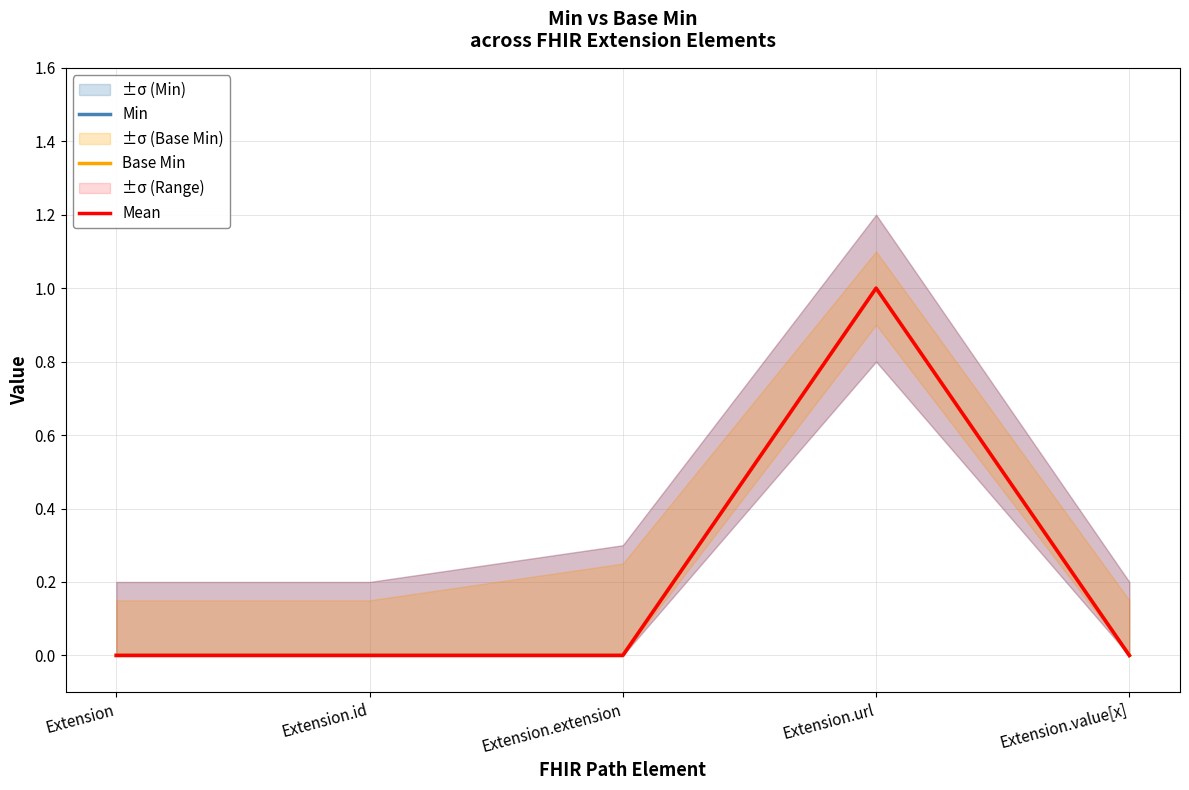

Reading right to left, transcribe all the data shown in this chart.

Min: Extension.value[x]=0	Extension.url=1	Extension.extension=0	Extension.id=0	Extension=0
Base Min: Extension.value[x]=0	Extension.url=1	Extension.extension=0	Extension.id=0	Extension=0
Mean: Extension.value[x]=0	Extension.url=1	Extension.extension=0	Extension.id=0	Extension=0